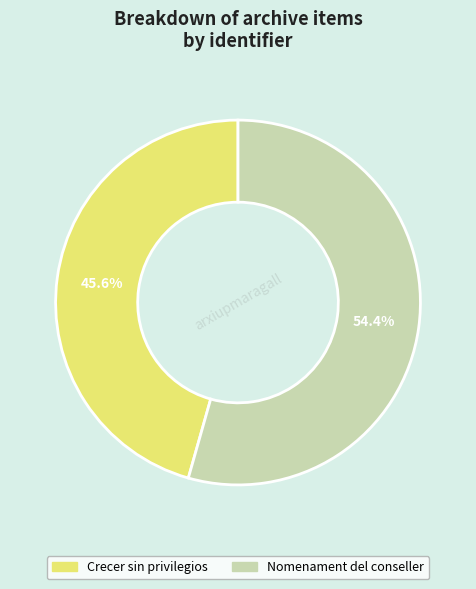

To the nearest percent, what is the difference between the largest and smallest slice percentages?

9%